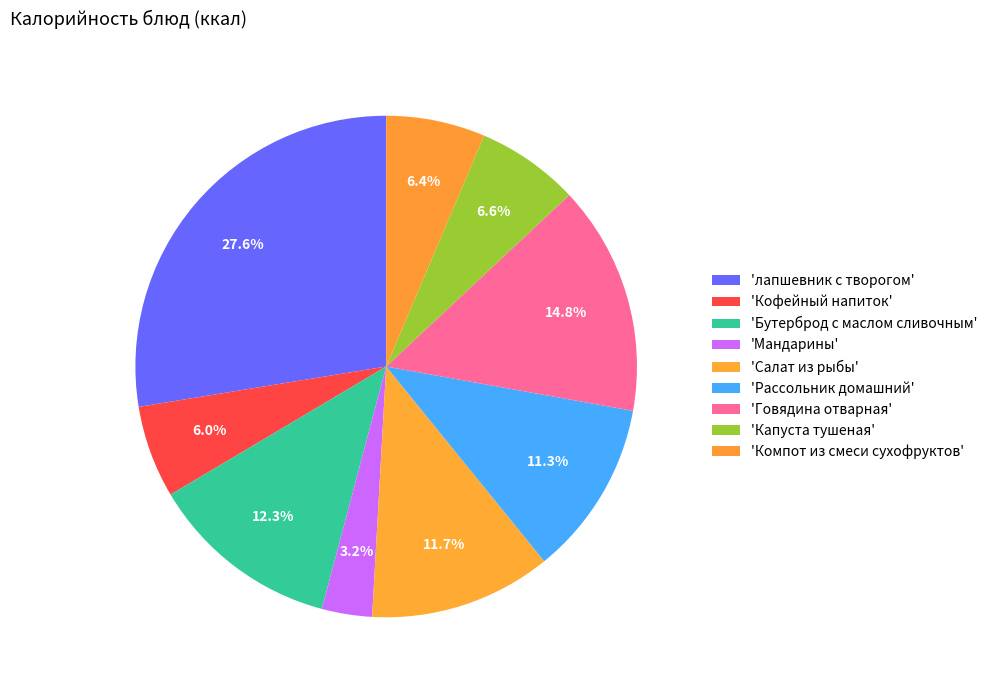

To the nearest percent, what is the average slice percentage?

11%